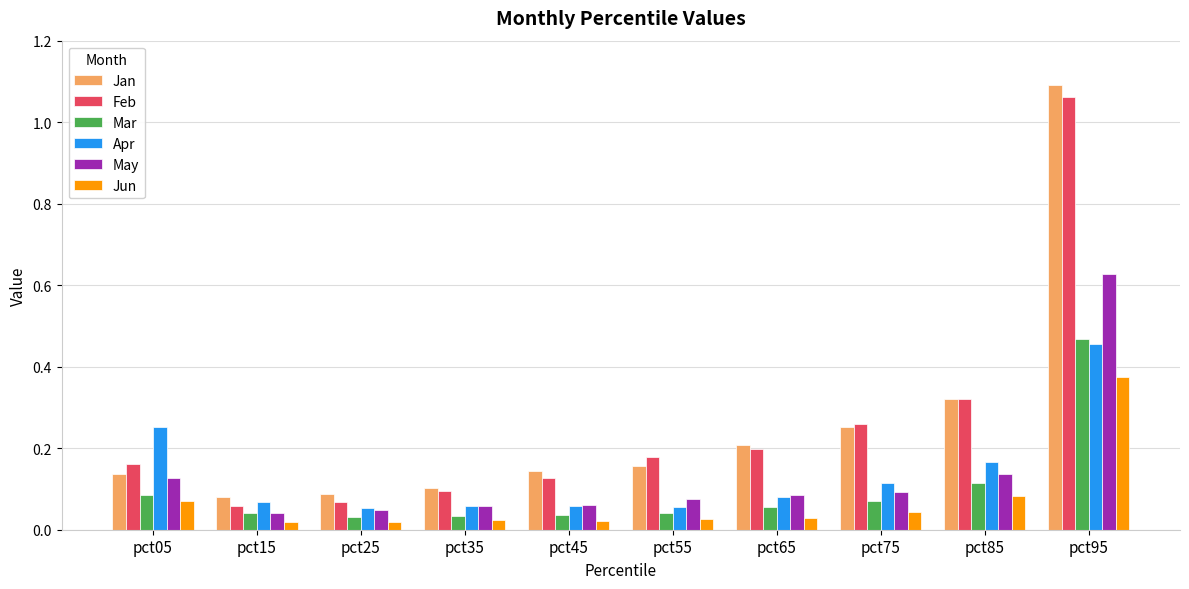

Where is Feb nearest to the value 0?

pct15